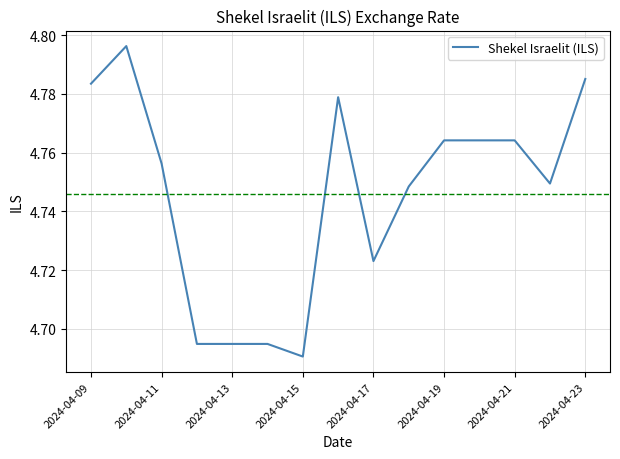

Count the values in the range 4 to 5.

15